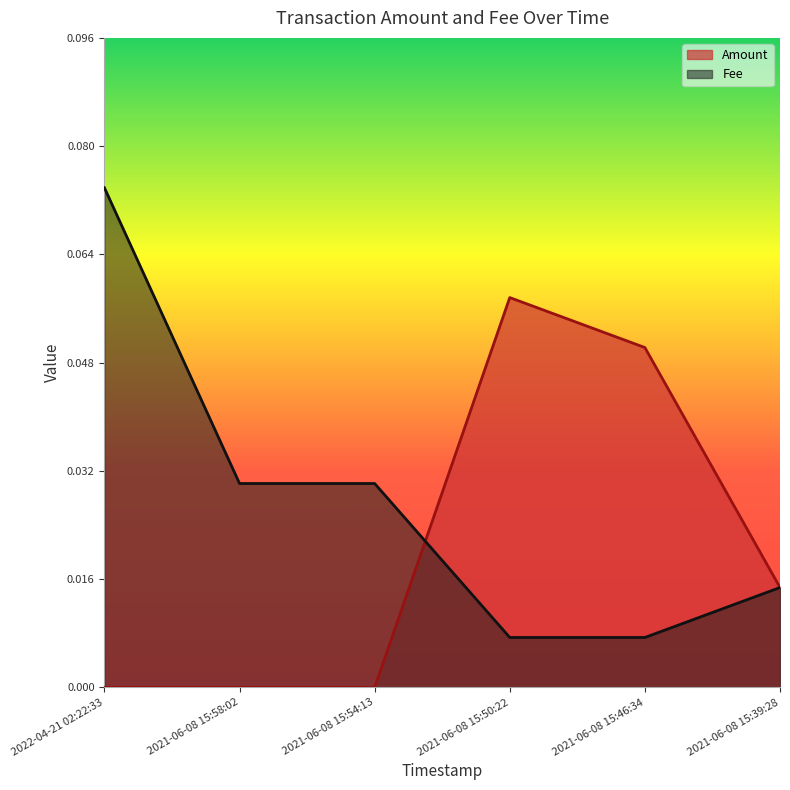

At which category is the sum across all series the highest?

2022-04-21 02:22:33